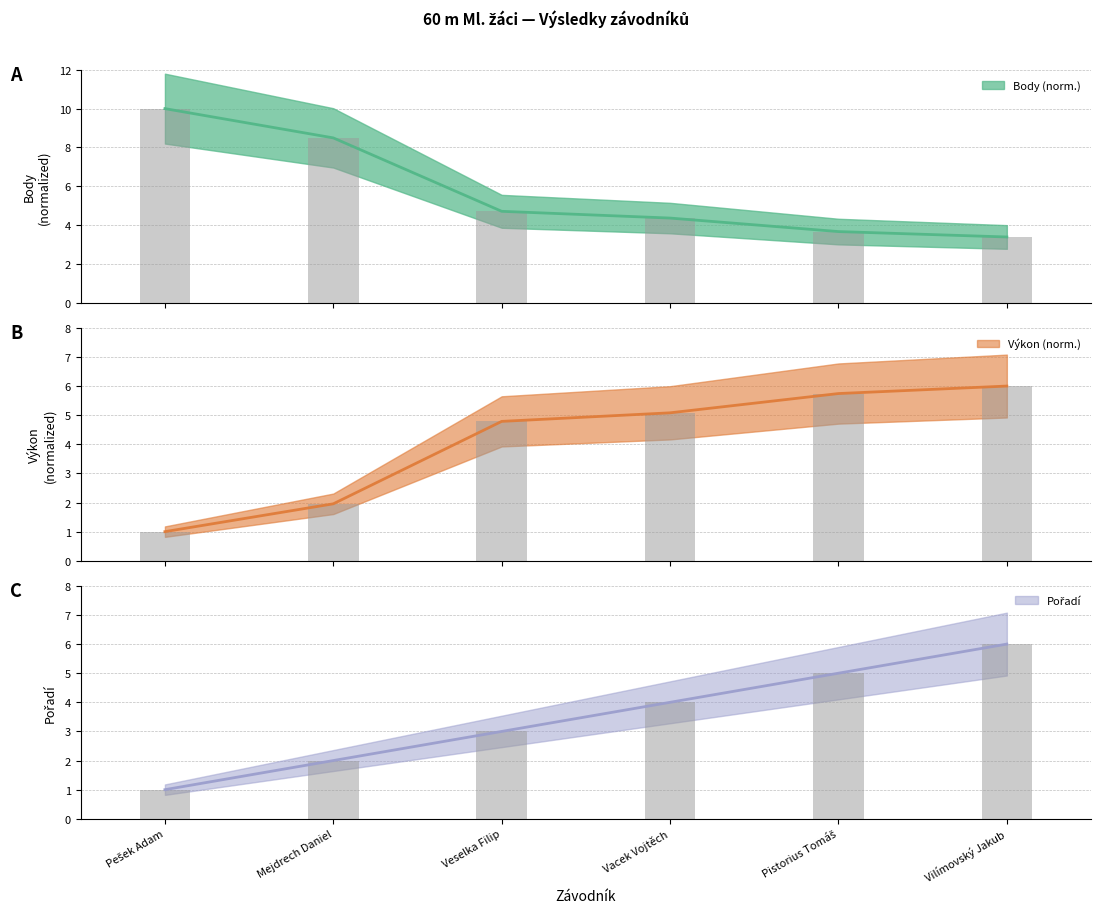

What is the total value across all series at Pistorius Tomáš?

14.4